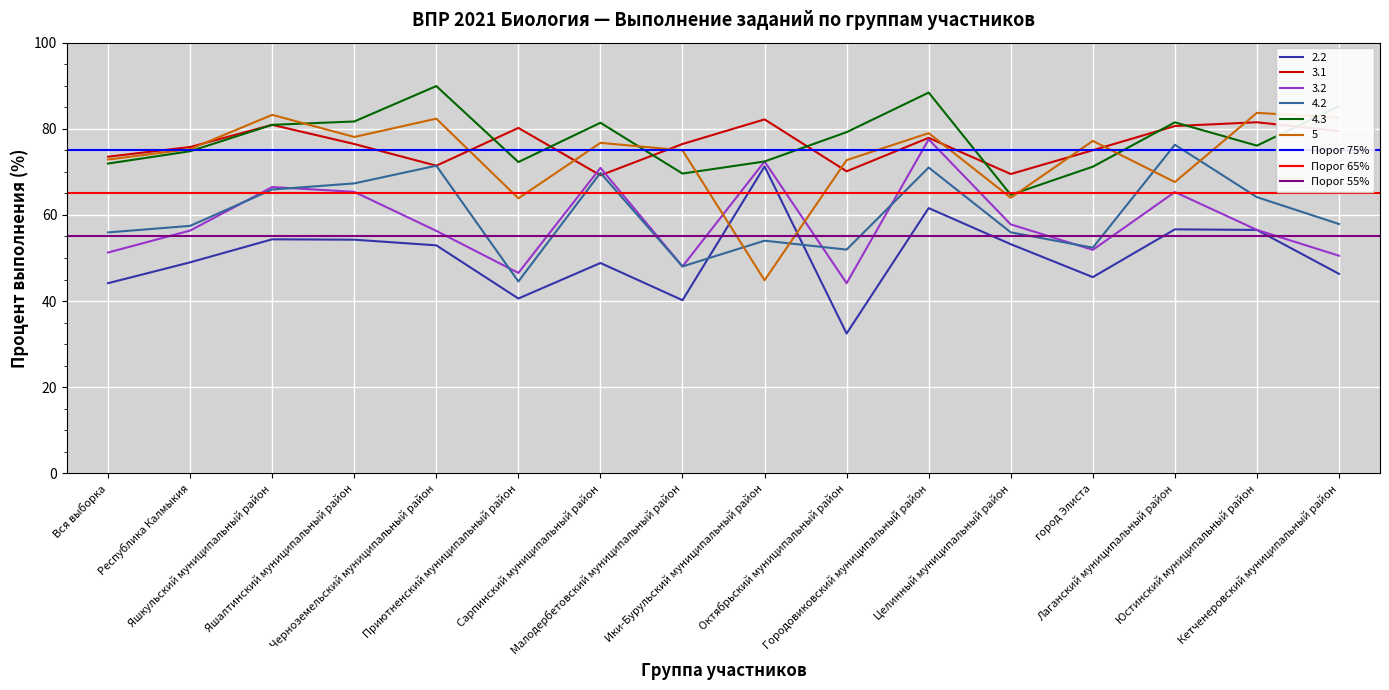

What is the minimum value for Порог 65%?

65